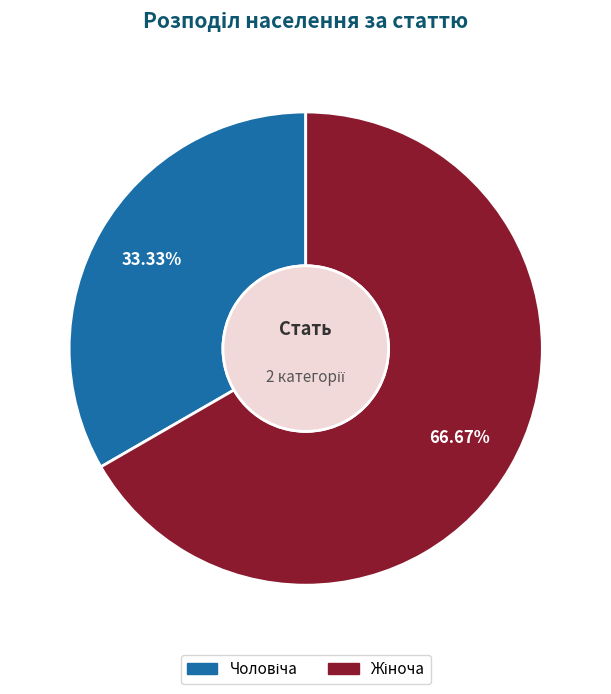

To the nearest percent, what is the average slice percentage?

50%